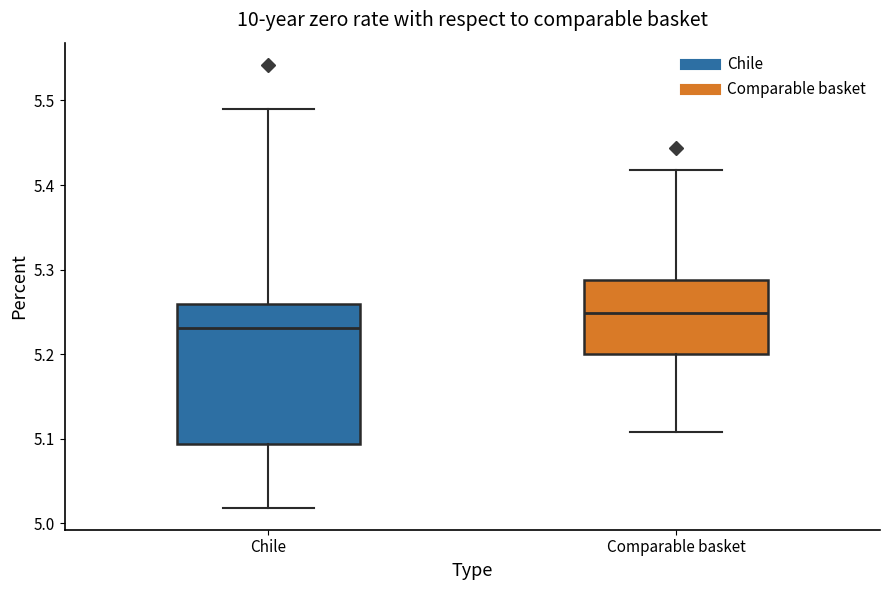

Reading left to right, transcribe this box plot: for each box, give where its median line is, the range the box spans, and where its two whiskers end, as read against the y-axis. The values are not printed on the chart, so give them approximately, as read against the axis.

Chile: median 5.23, box 5.09 to 5.26, whiskers 5.02 to 5.49
Comparable basket: median 5.25, box 5.20 to 5.29, whiskers 5.11 to 5.42